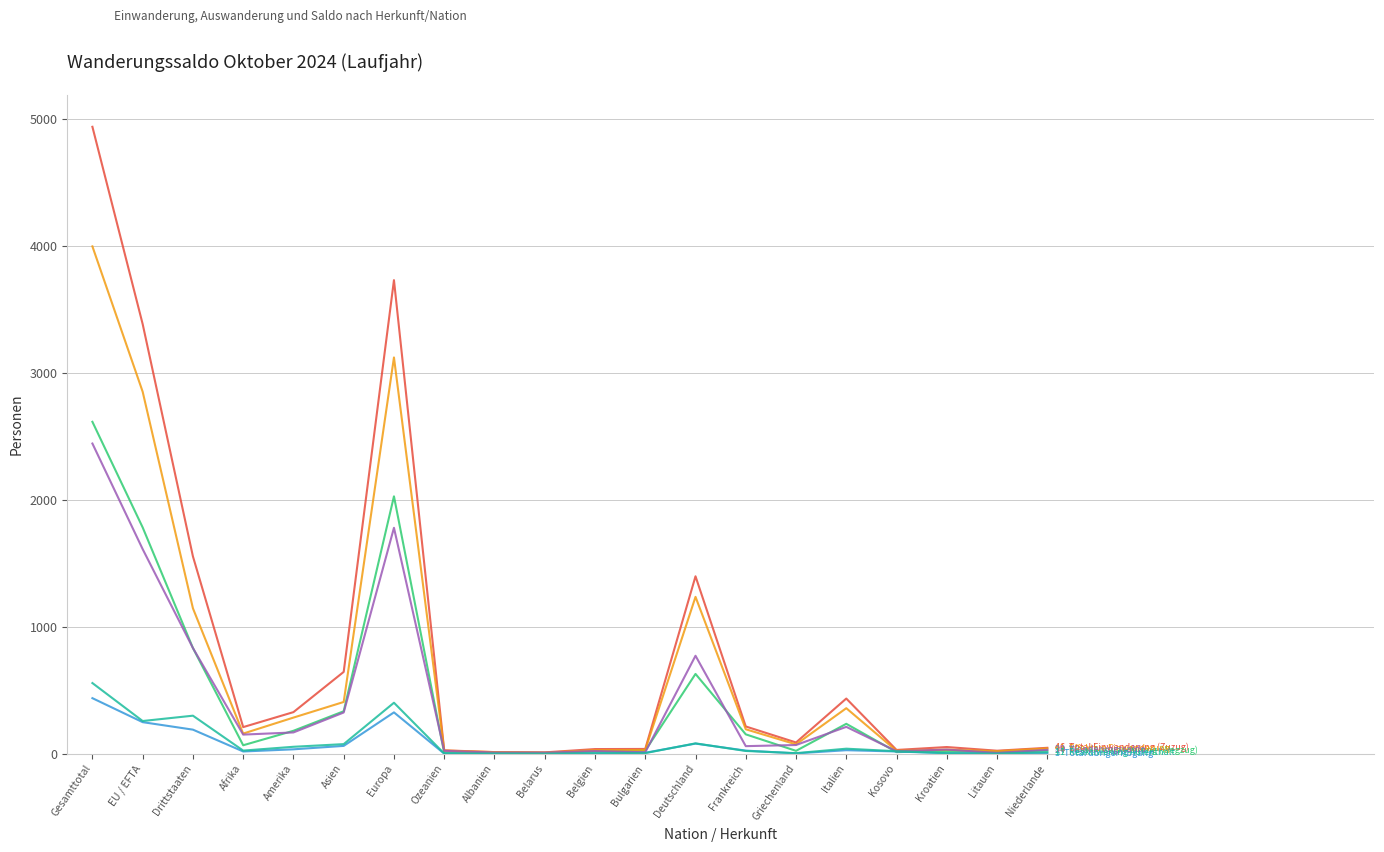

At which category is the sum across all series the highest?

Gesamttotal